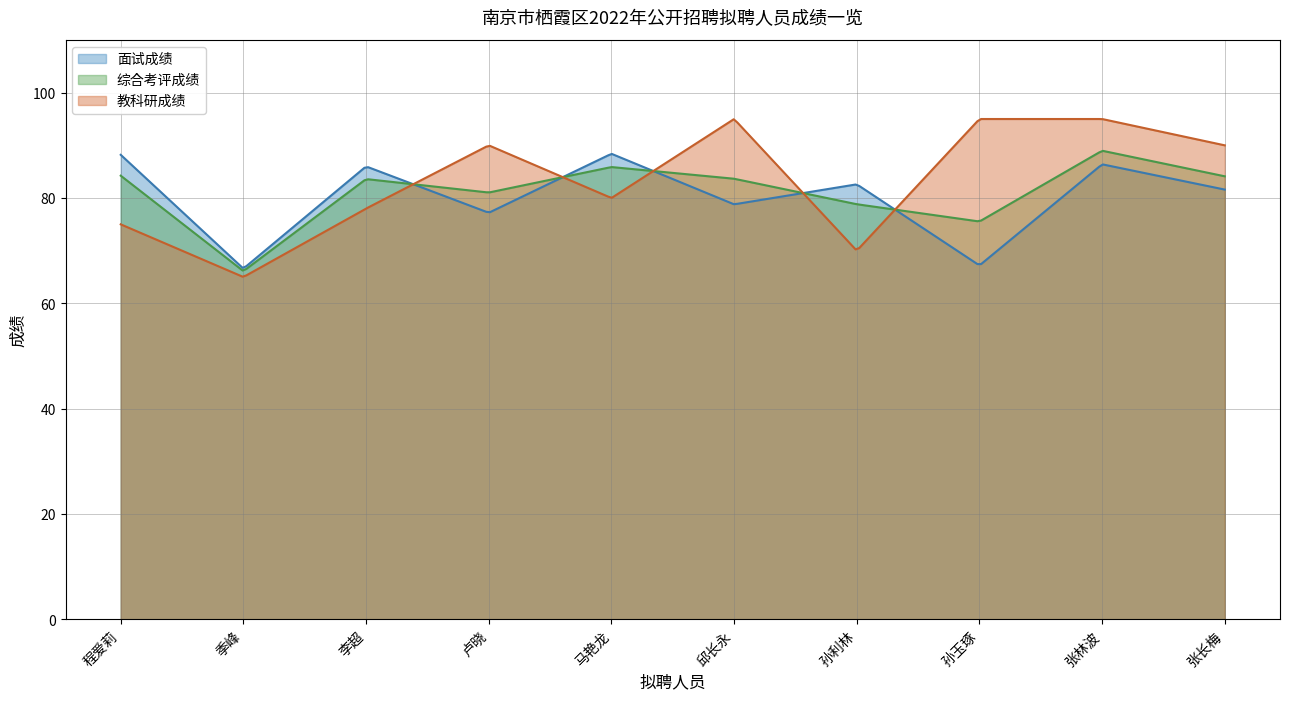

True or false: 面试成绩 has a value of 31.9 at 李超.

False